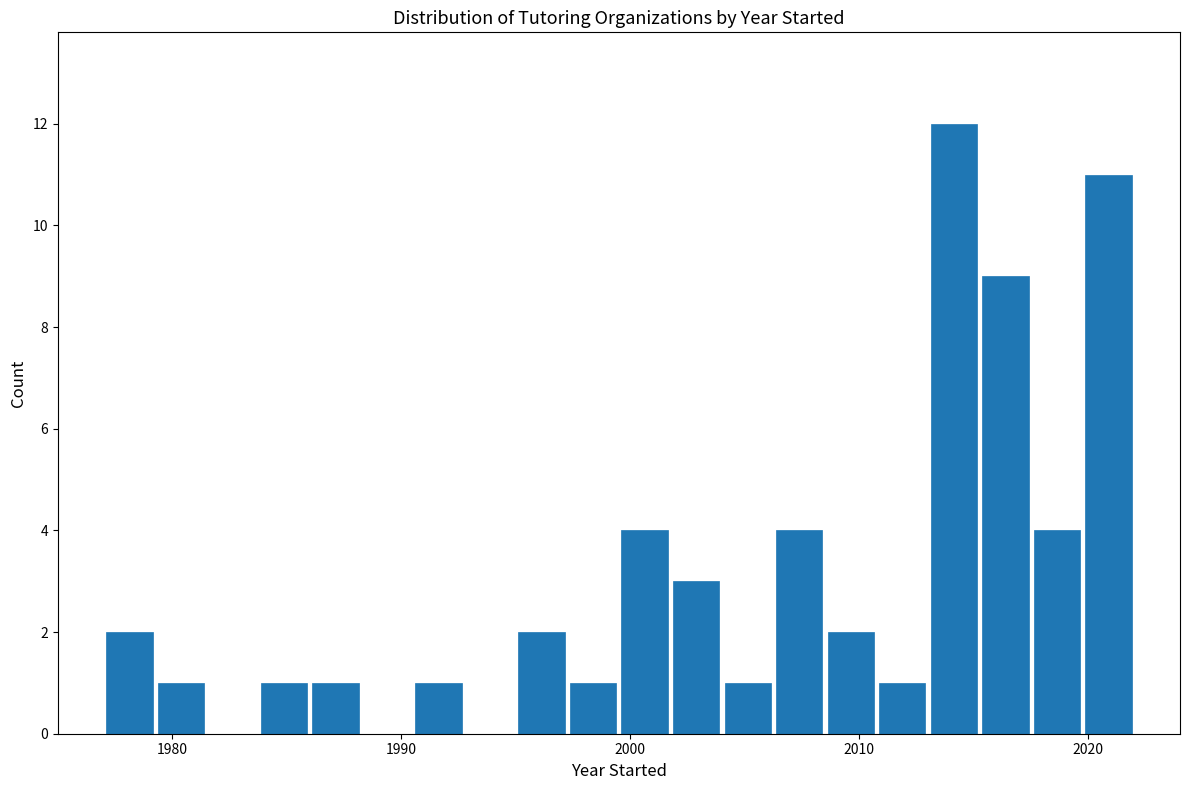

Read against the x-axis, roughly where is the centre of the tallest bar?

2014